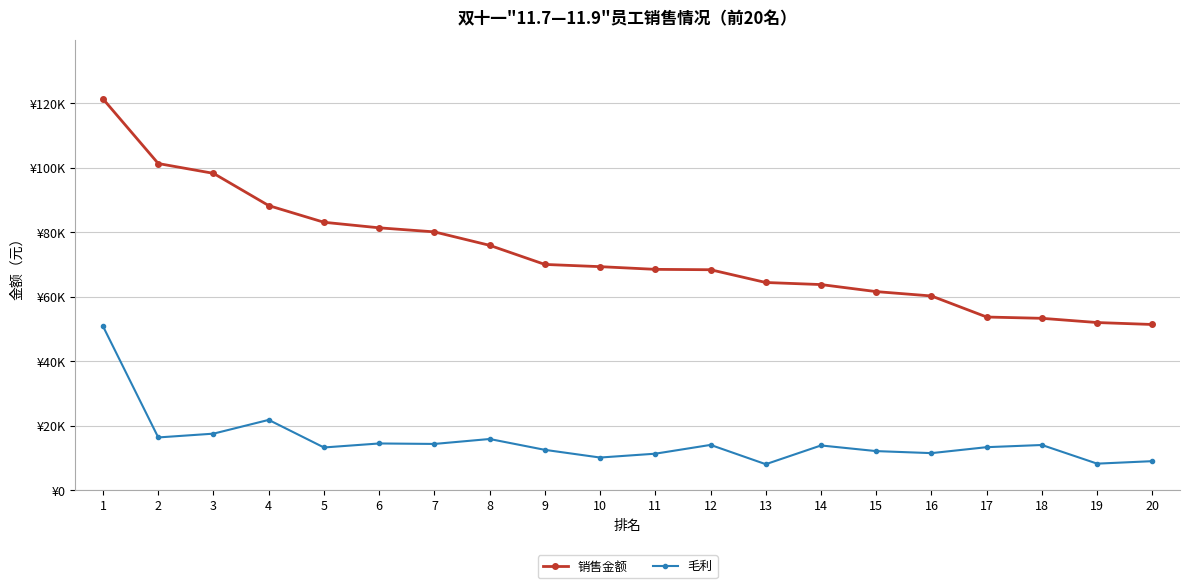

True or false: 毛利 and 销售金额 cross at least once.

False